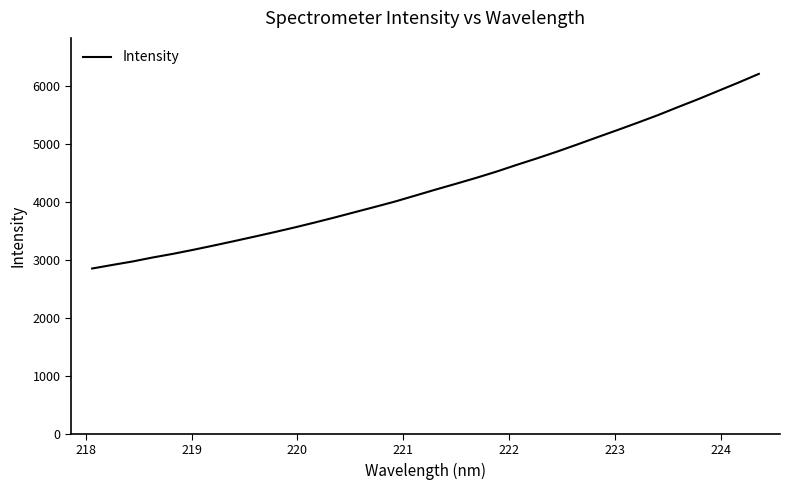

What is the greatest value displayed?

6205.4